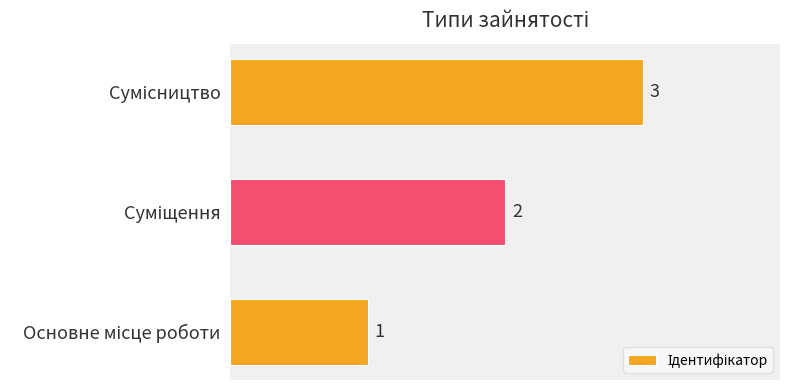

How many bars are there in total?

3